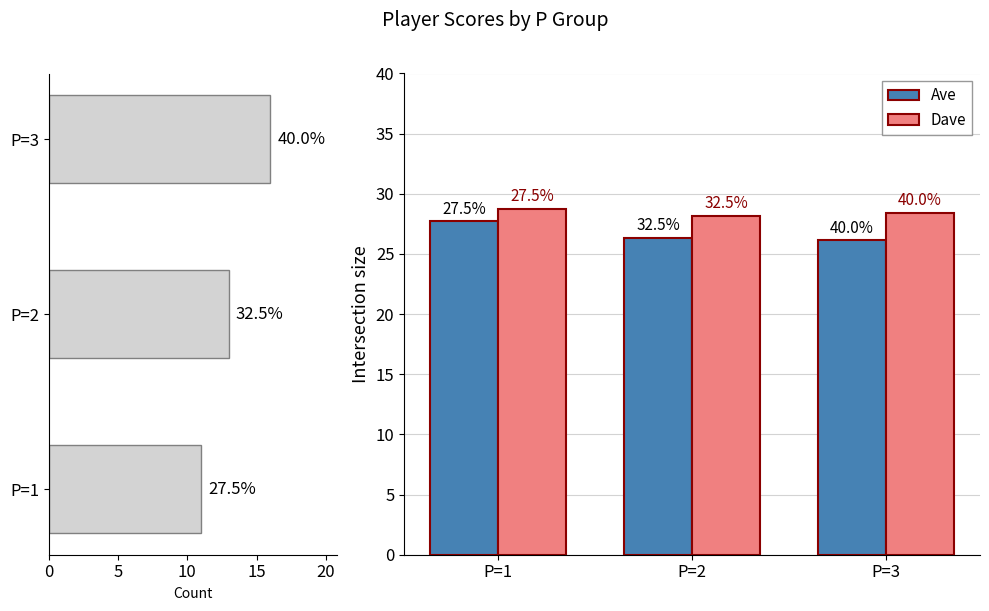

What is the difference between the maximum and minimum values in the Dave series?

0.6